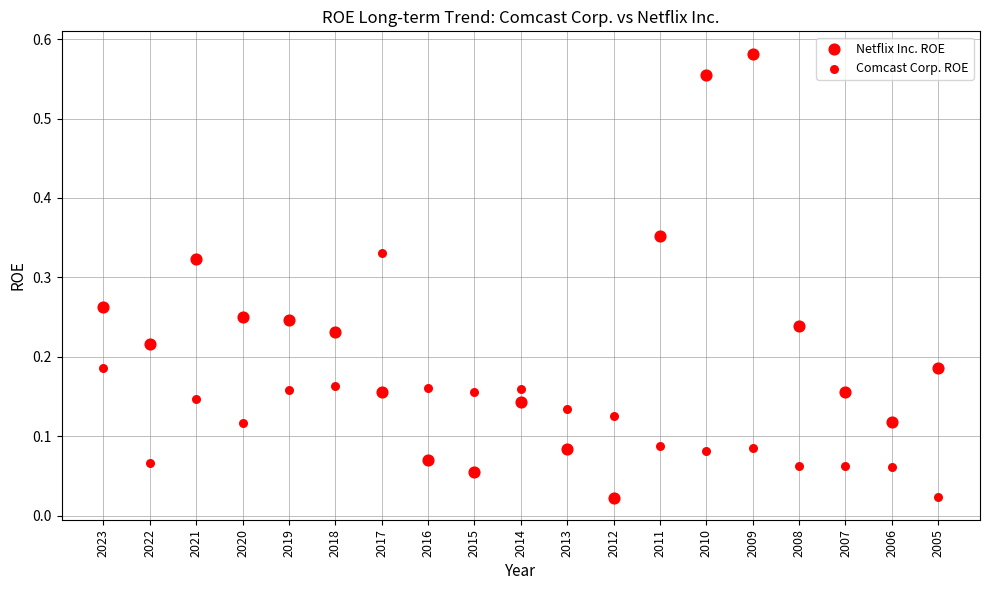

Count the number of points in this scatter plot.

38